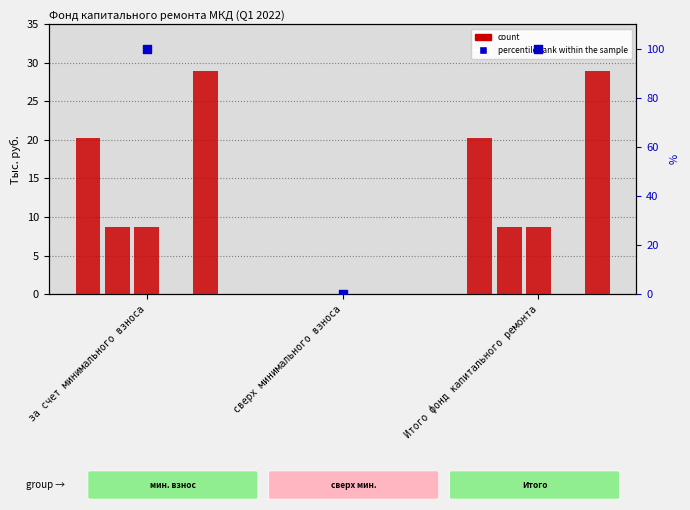

What is the total value across all series at за счет минимального взноса?

66.8